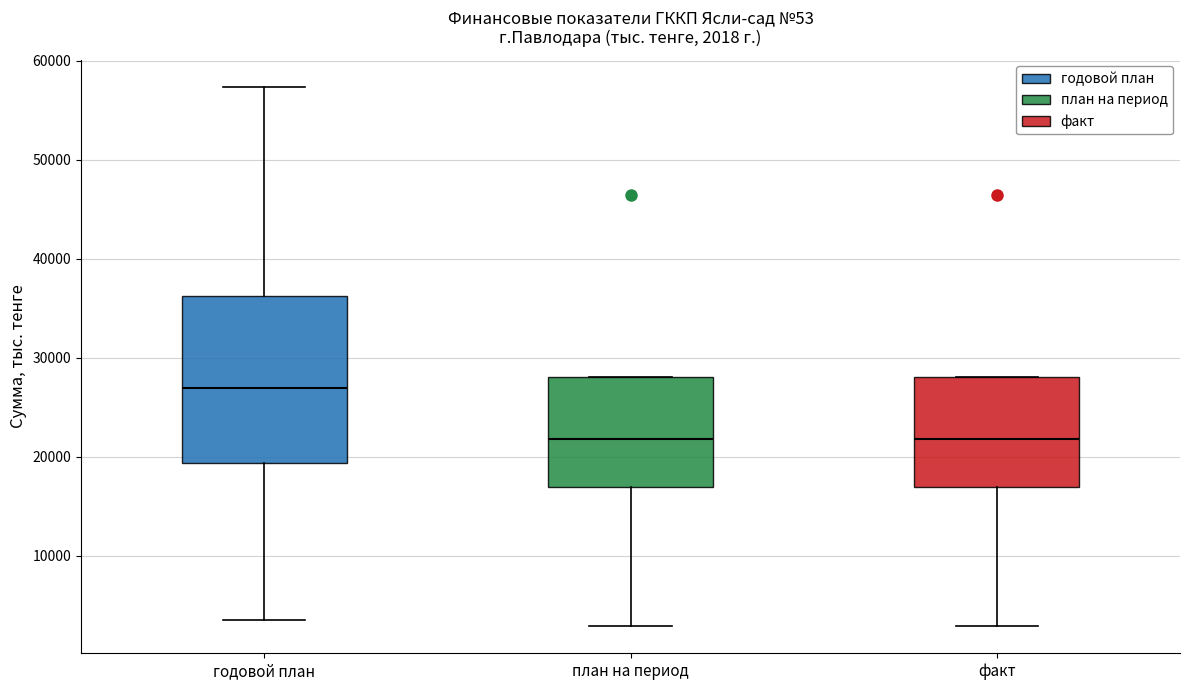

Comparing the boxes themselves (not the whiskers), which one is the tallest?

годовой план